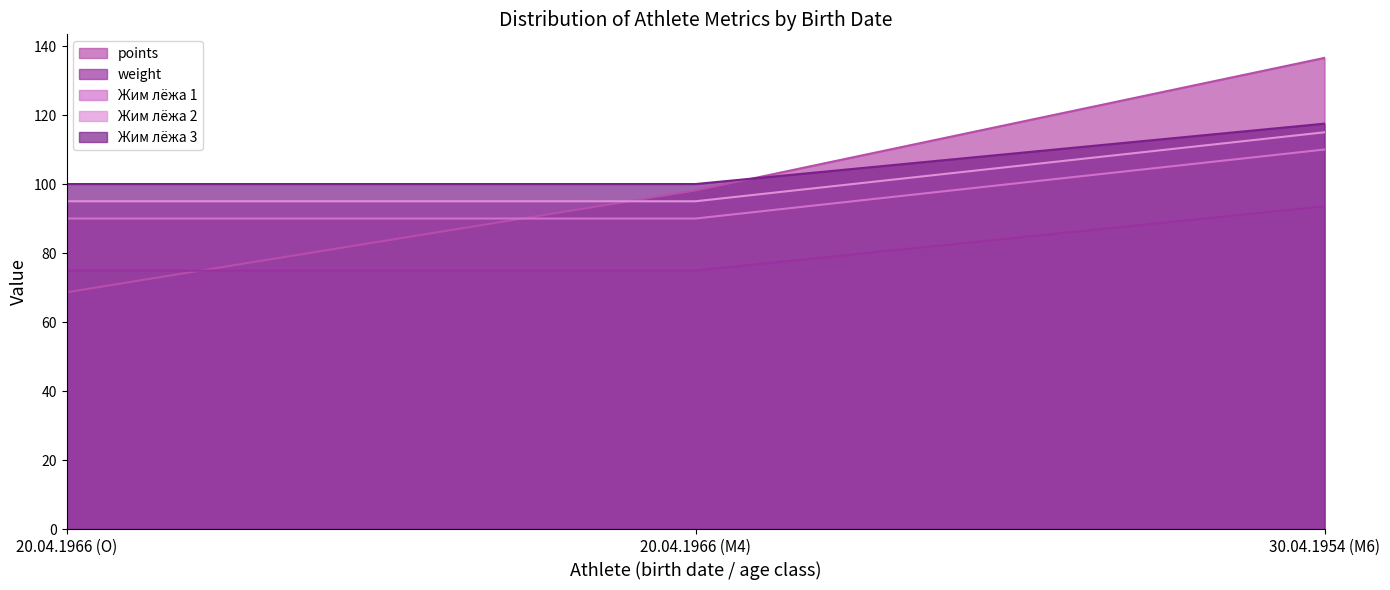

What is the approximate value of Жим лёжа 1 at 20.04.1966 (O)?

90.0